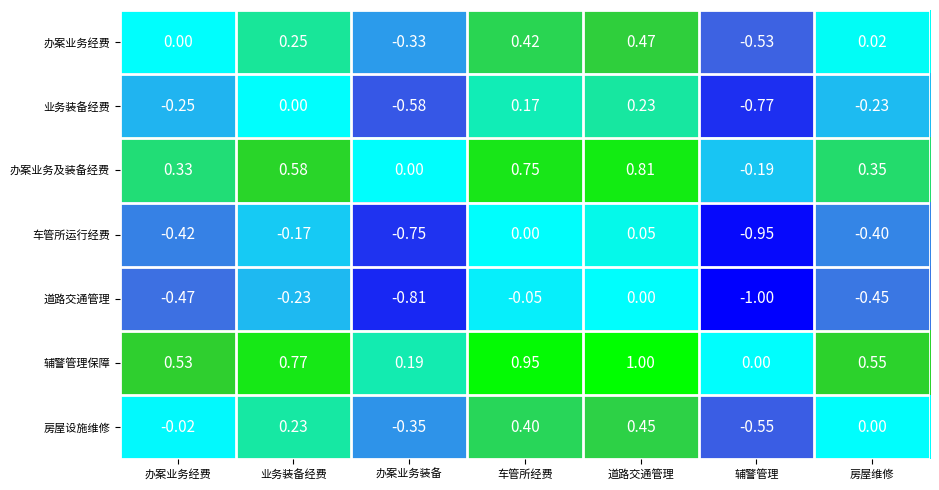

Where does the 房屋设施维修 series first go above 0?

业务装备经费